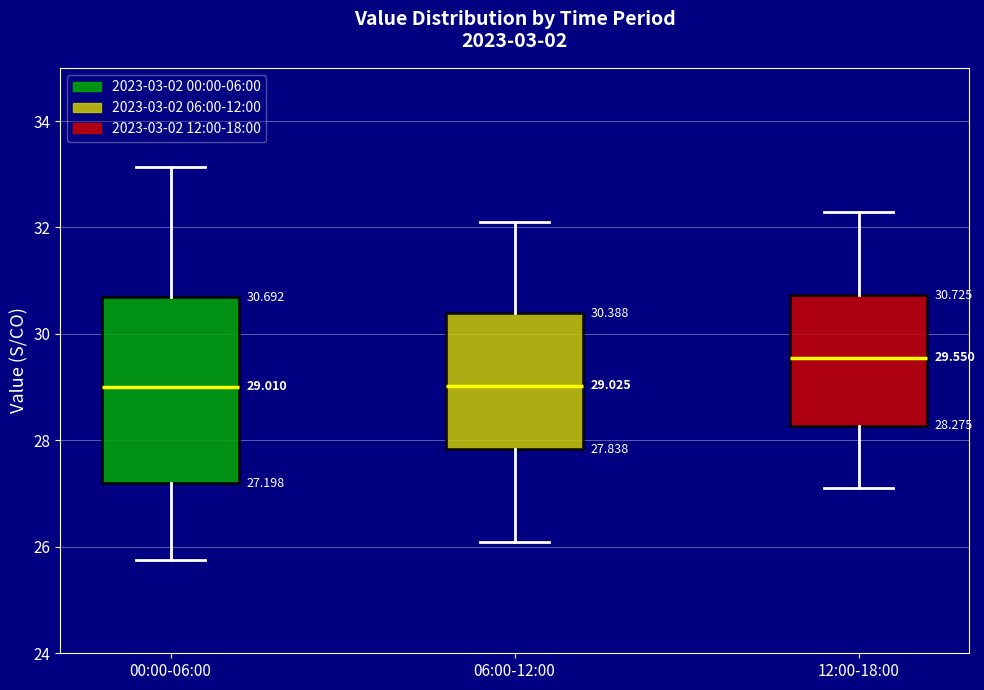

Which box's median line is the highest?

12:00-18:00